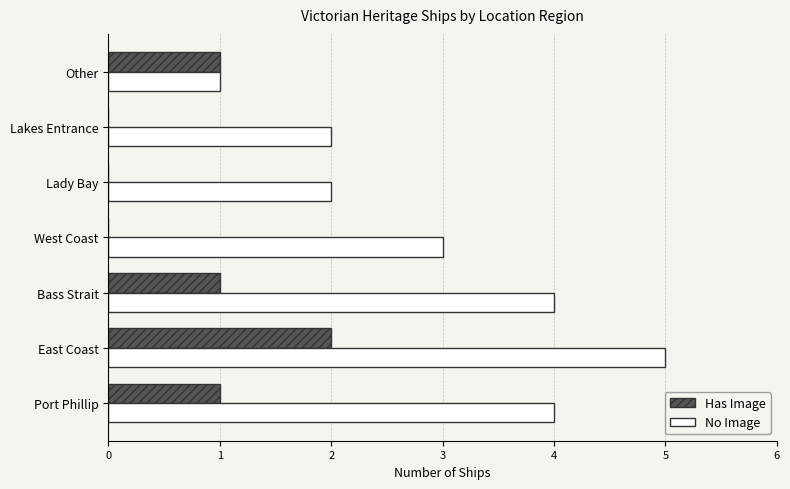

What is the sum of the No Image values at Bass Strait and Other?

5